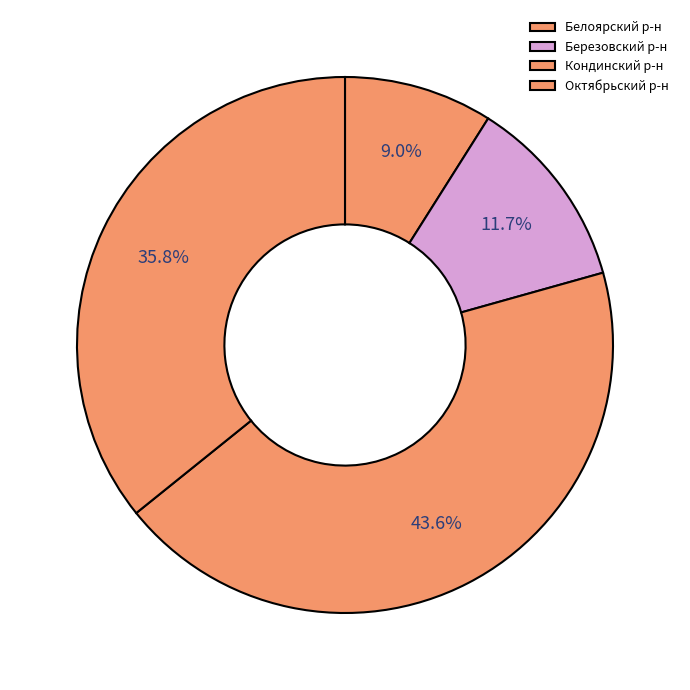

Which slice is the largest?

Кондинский р-н